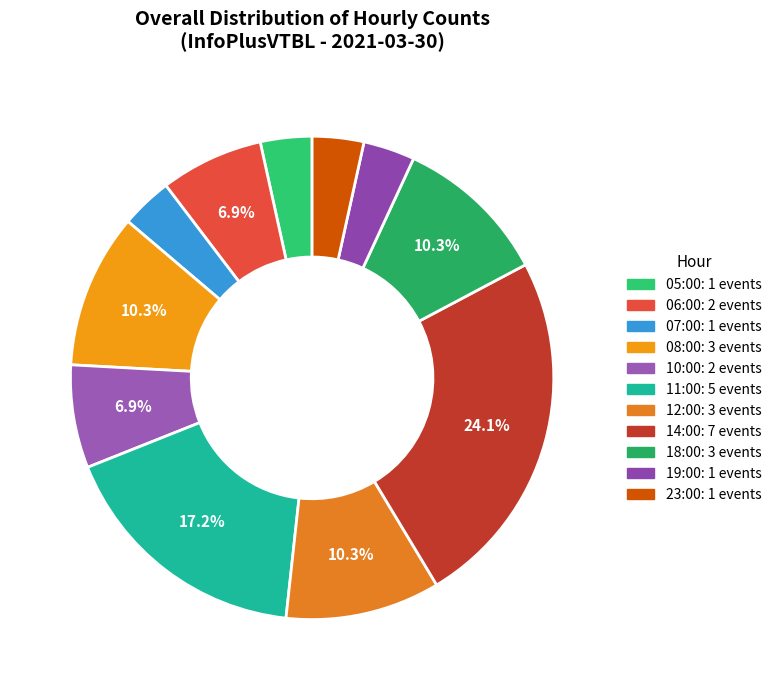

What percentage is the 14:00 slice, to the nearest percent?

24%